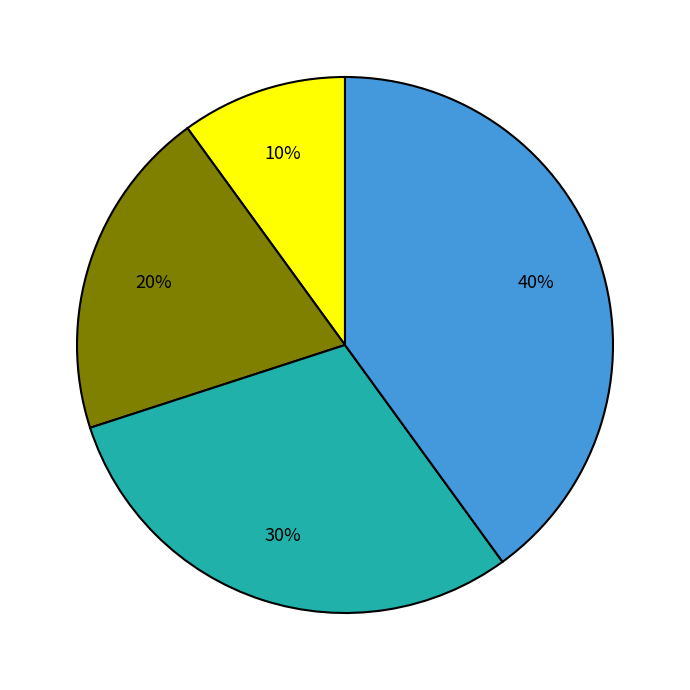

To the nearest percent, what is the difference between the largest and smallest slice percentages?

30%